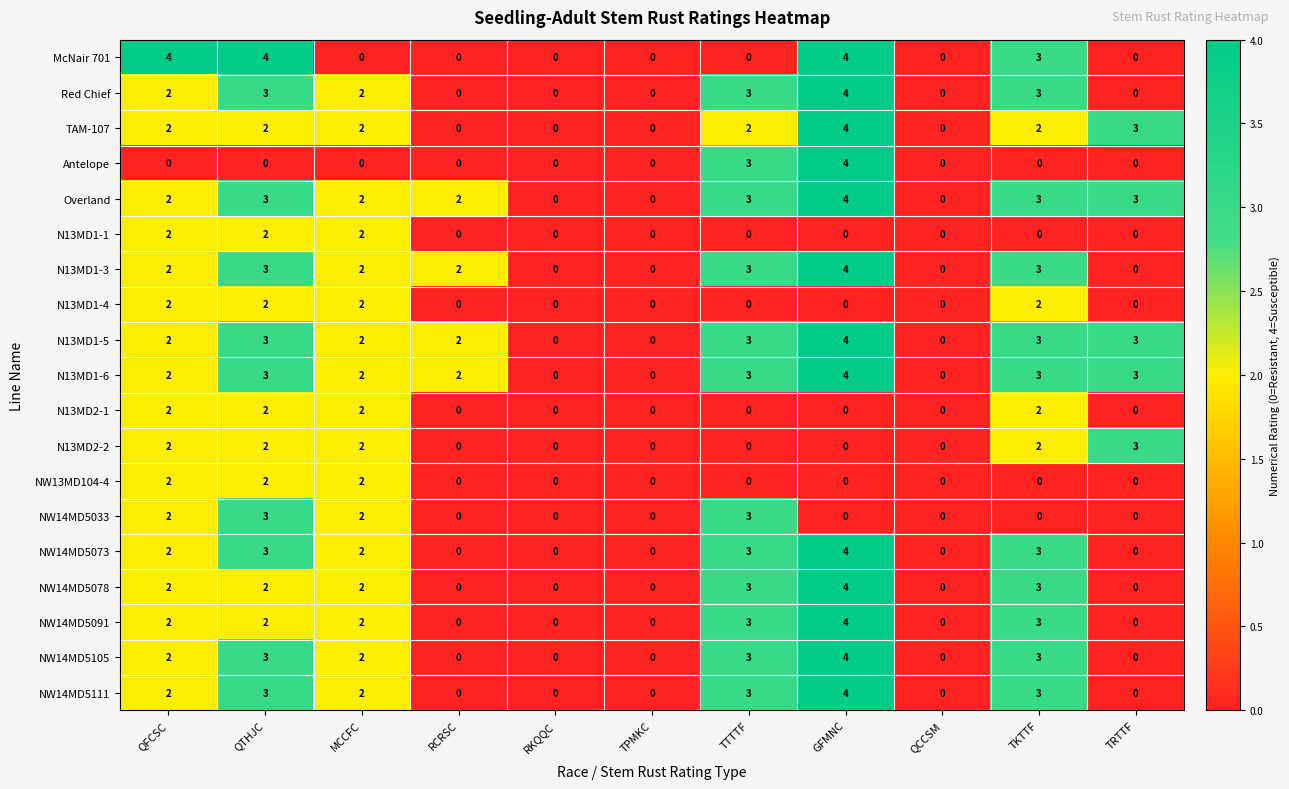

What is the sum of the McNair 701 values at TKTTF and QTHJC?

7